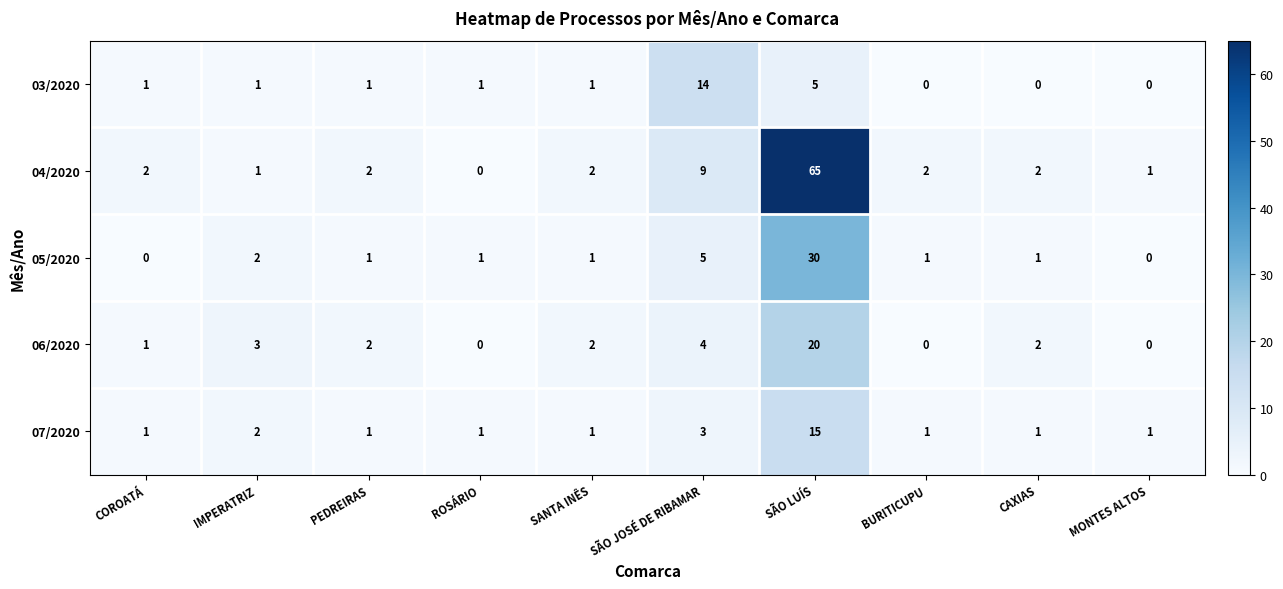

What is the sum of all 07/2020 values?

27